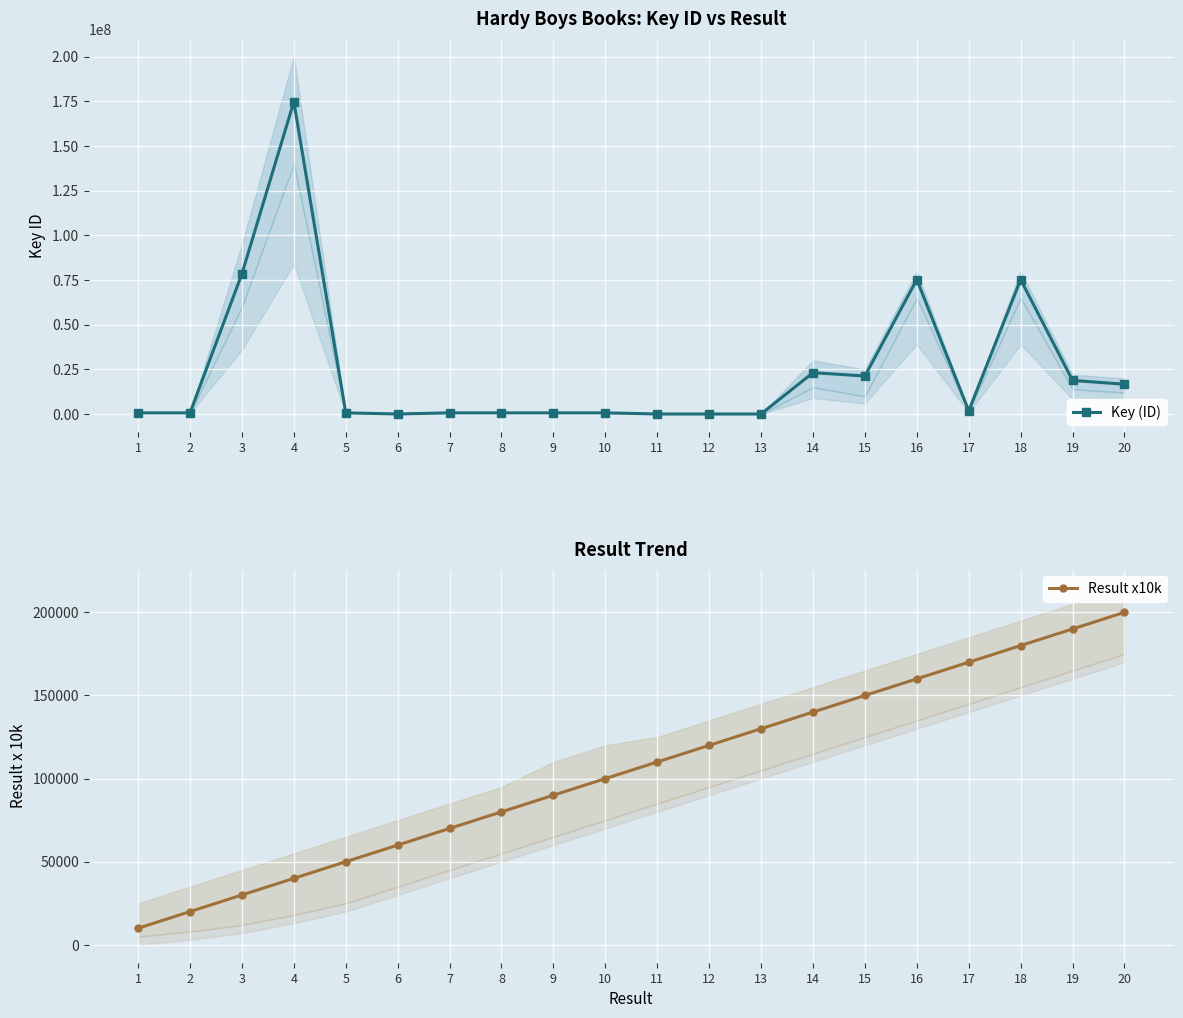

What is the total value across all series at 2?

722371